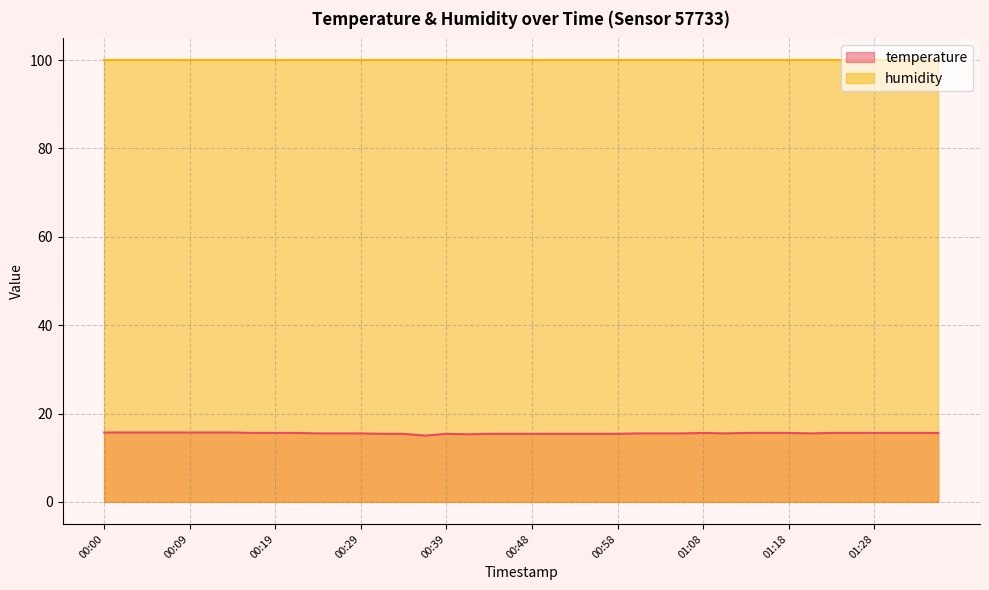

Where is the data nearest to the value 15?

00:36